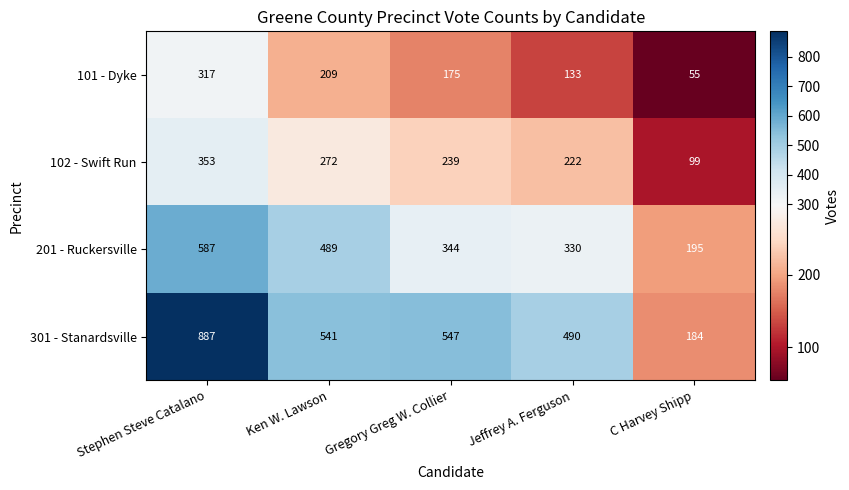

How many categories are shown in the chart?

5